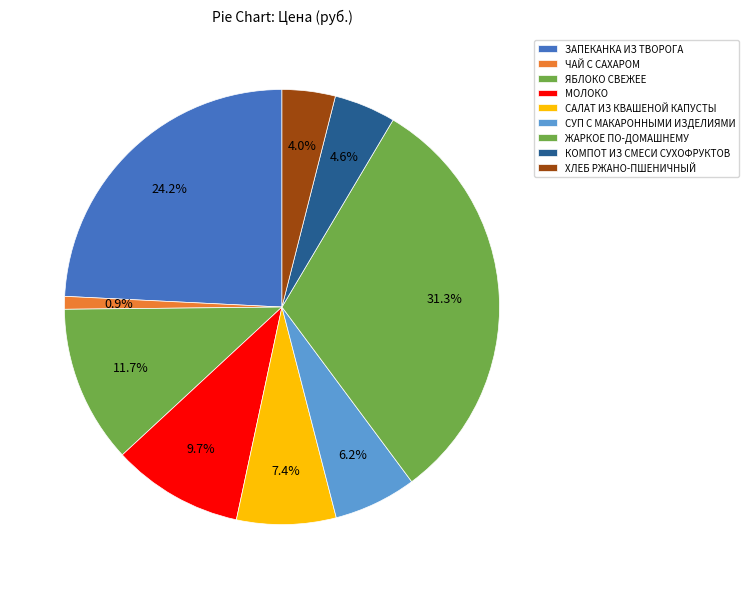

What is the change in value from ЯБЛОКО СВЕЖЕЕ to ХЛЕБ РЖАНО-ПШЕНИЧНЫЙ?

-11.8